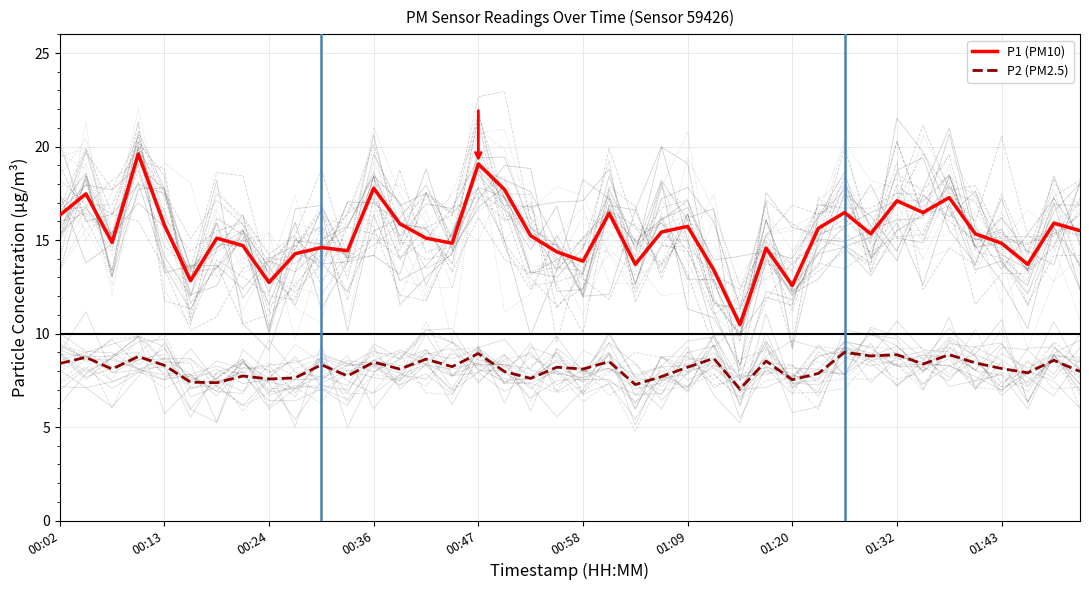

Does the chart display data point markers on the line(s)?

No